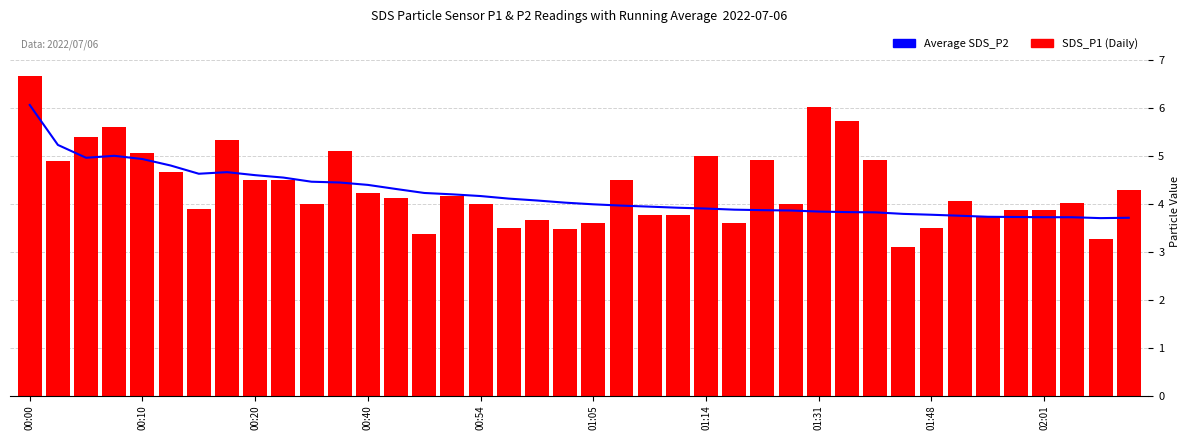

How many data points does each series have?

40